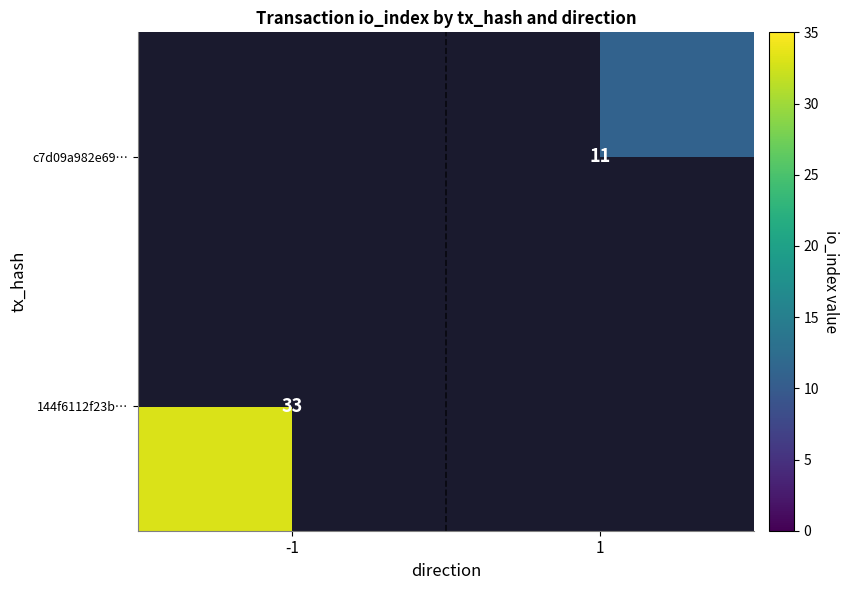

Is it true that c7d09a982e69… equals 3 at 1?

False